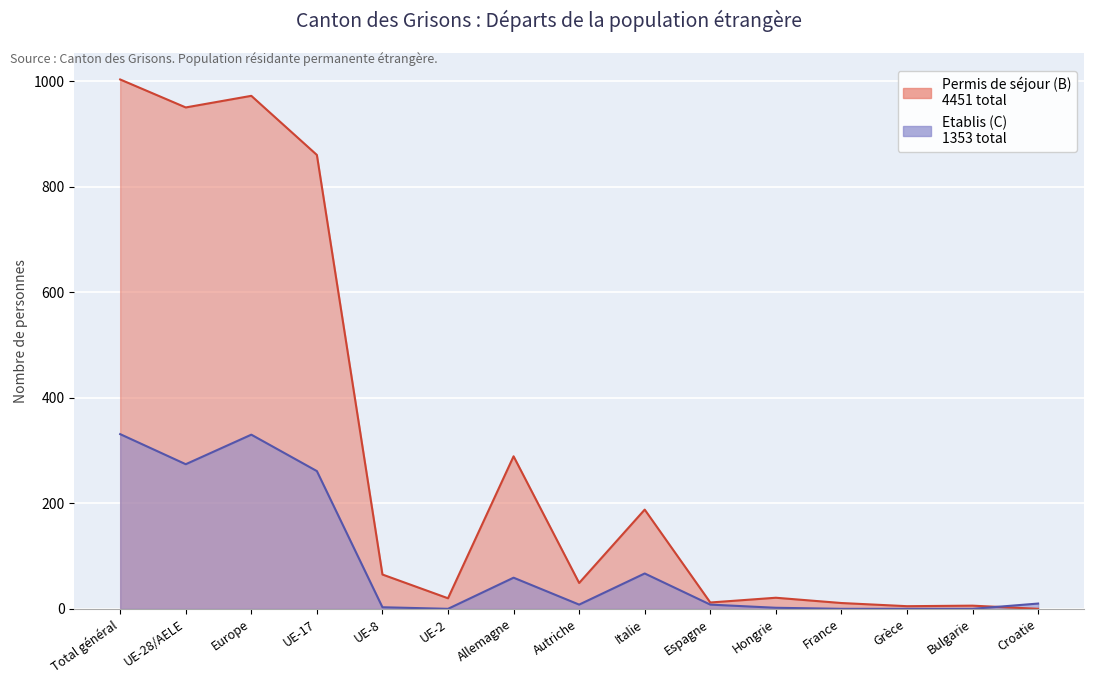

What are all the series names shown in the legend?

Etablis (C), Permis de séjour (B)